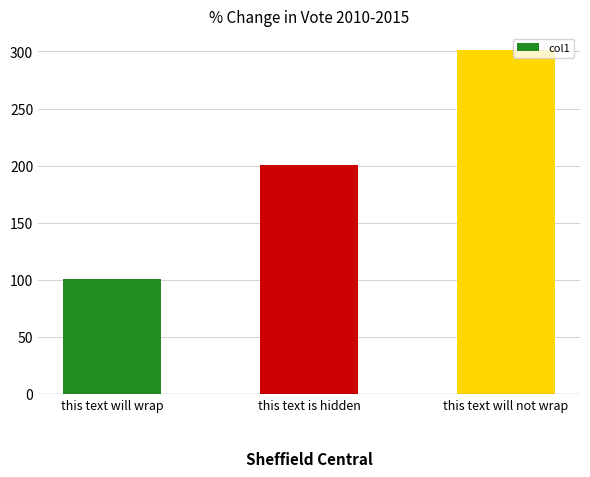

What is the approximate value at this text is hidden?

201